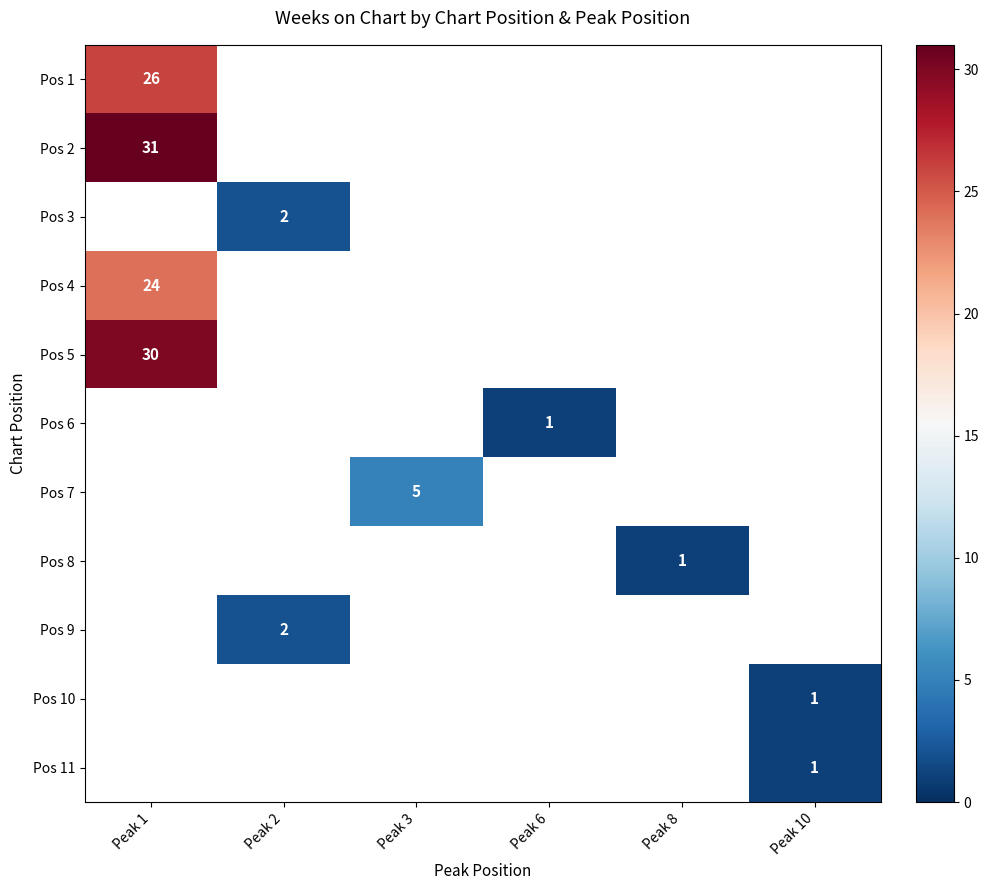

Is it true that Pos 2 equals 31 at Peak 1?

True